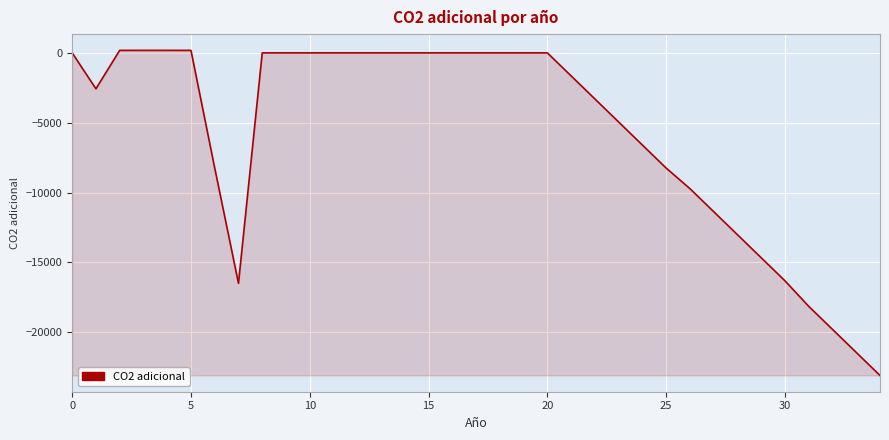

What is the smallest value displayed?

-23100.0